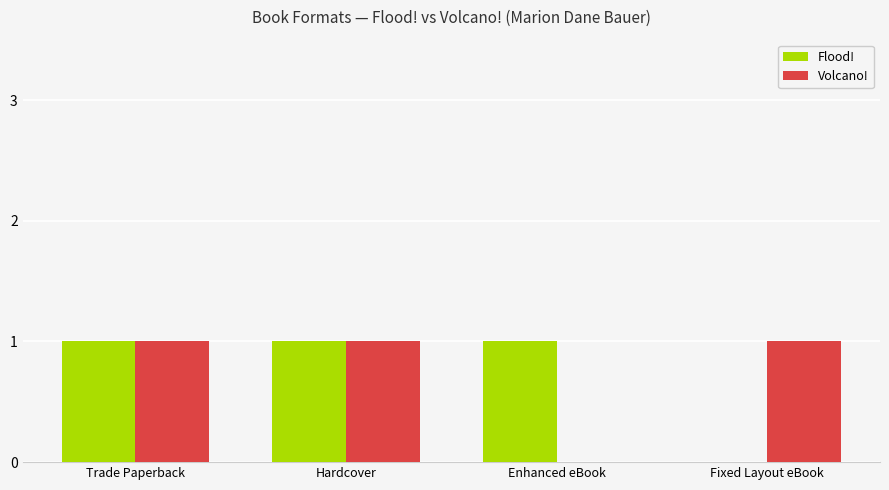

What is the average value of the Volcano! series?

1